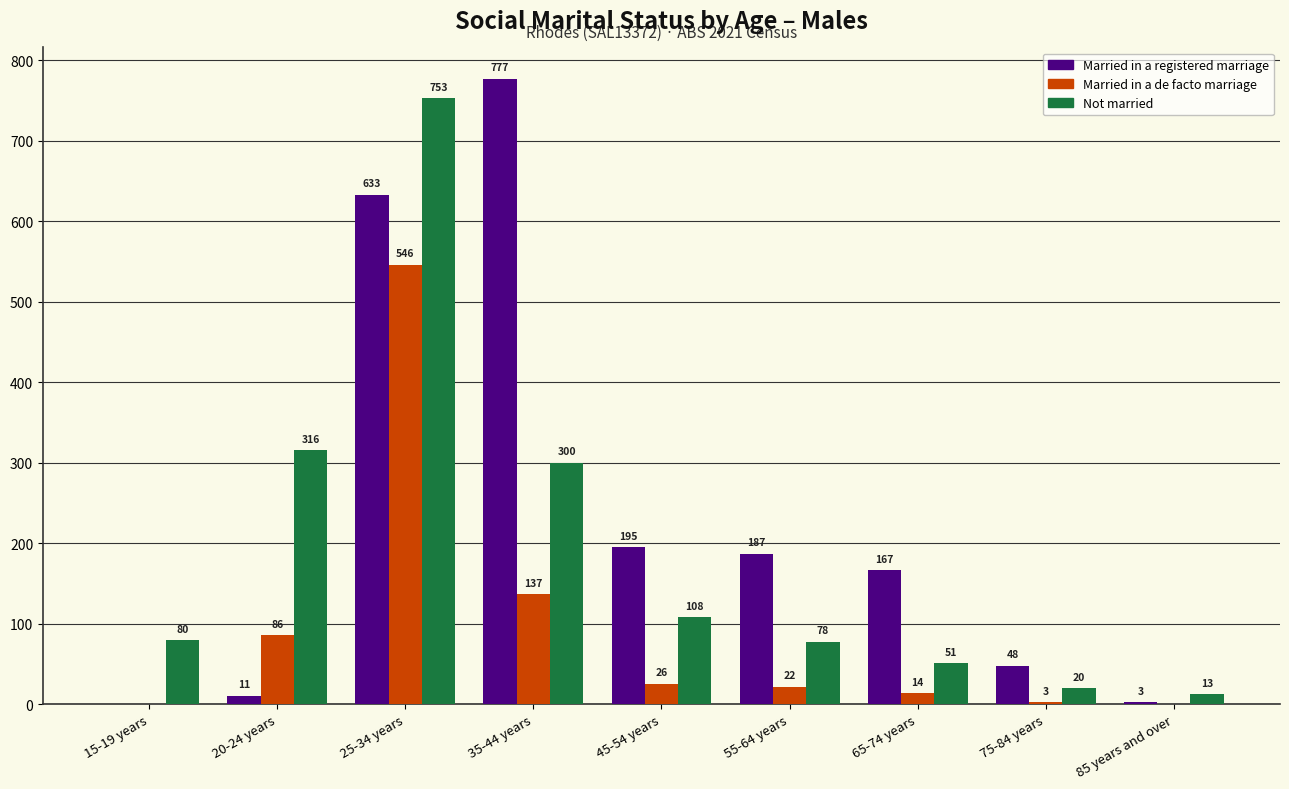

Reading left to right, transcribe all the data shown in this chart.

Married in a registered marriage: 0	11	633	777	195	187	167	48	3
Married in a de facto marriage: 0	86	546	137	26	22	14	3	0
Not married: 80	316	753	300	108	78	51	20	13